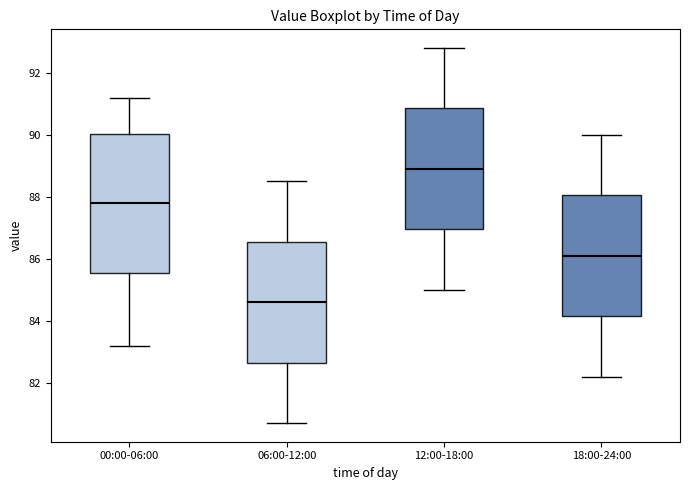

Comparing the boxes themselves (not the whiskers), which one is the tallest?

00:00-06:00